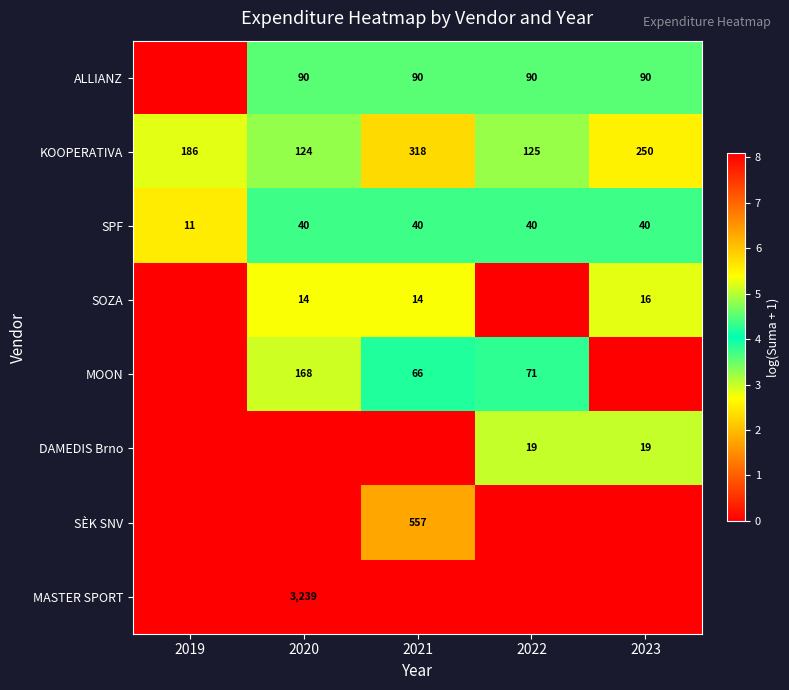

What is the spread (max minus min) of values at 2023?

5.5